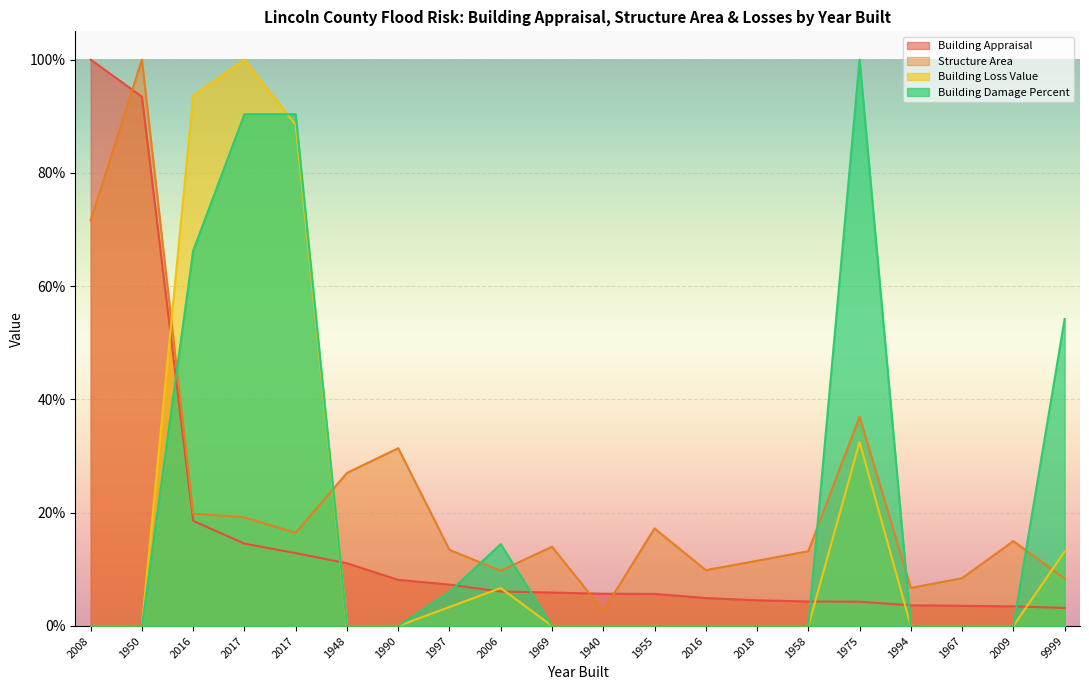

Rank the series by their maximum value, from lowest to highest.

Building Damage Percent, Building Loss Value, Building Appraisal, Structure Area